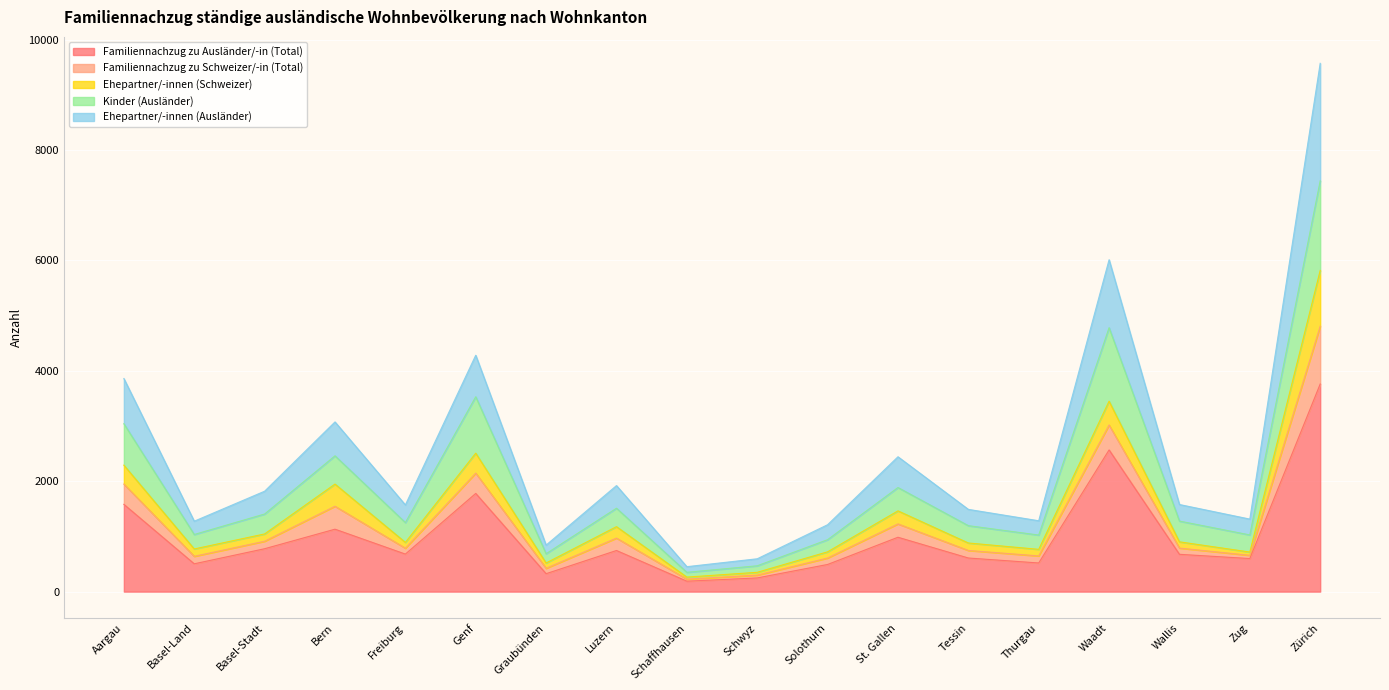

Is it true that Familiennachzug zu Schweizer/-in (Total) equals 448 at Basel-Stadt?

False